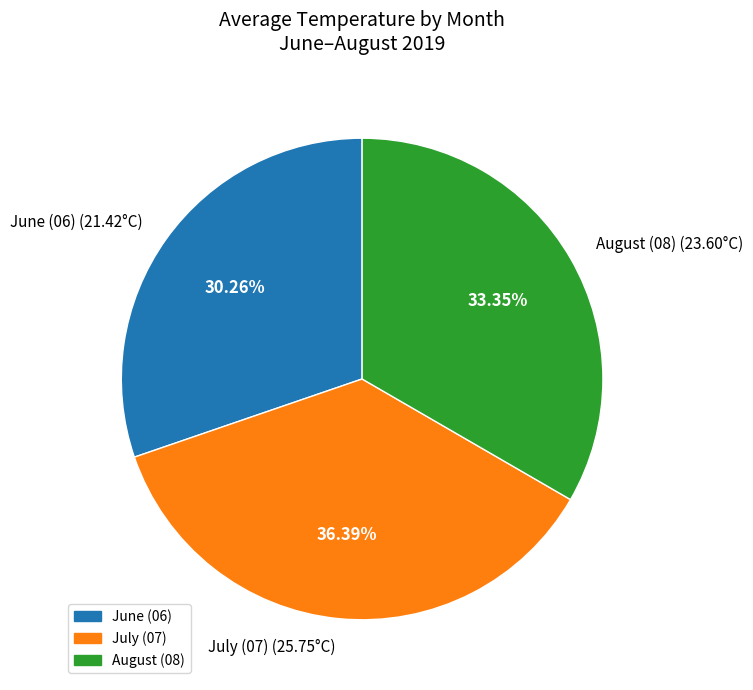

Is there a majority slice in this chart?

No